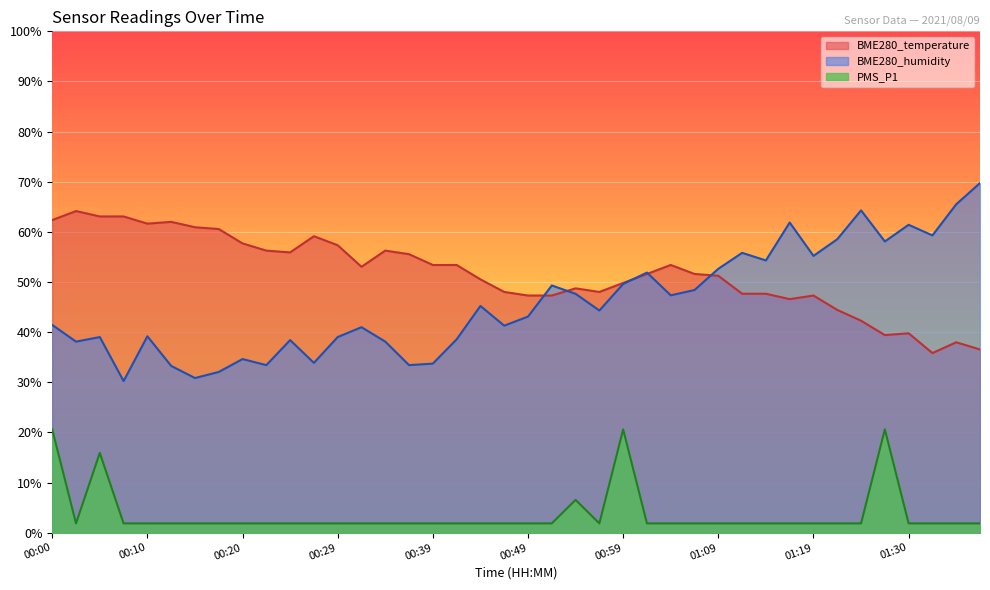

Is the value of BME280_temperature at 00:32 greater than the value of BME280_humidity at 01:17?

No